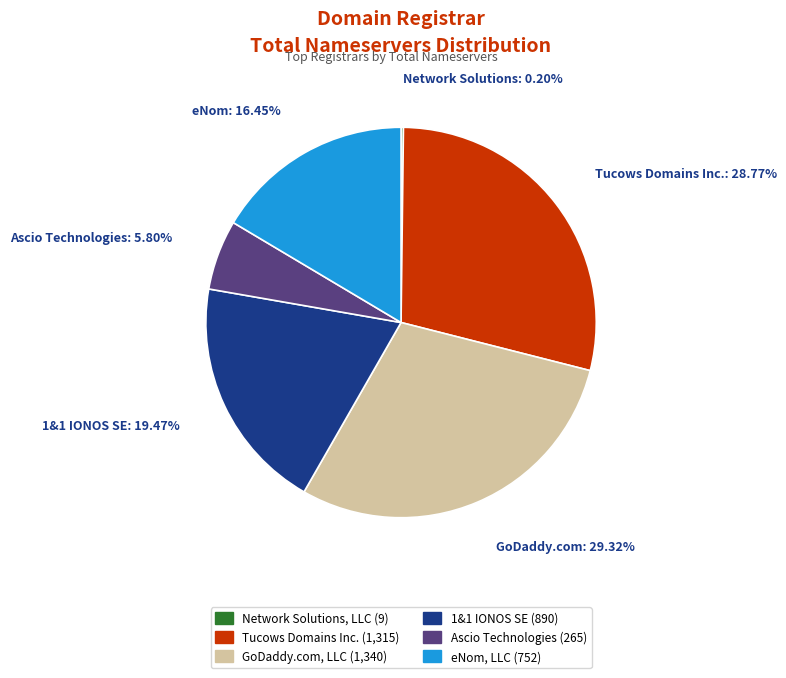

What is the ratio of the value at Tucows Domains Inc. to the value at GoDaddy.com, LLC?

1.0